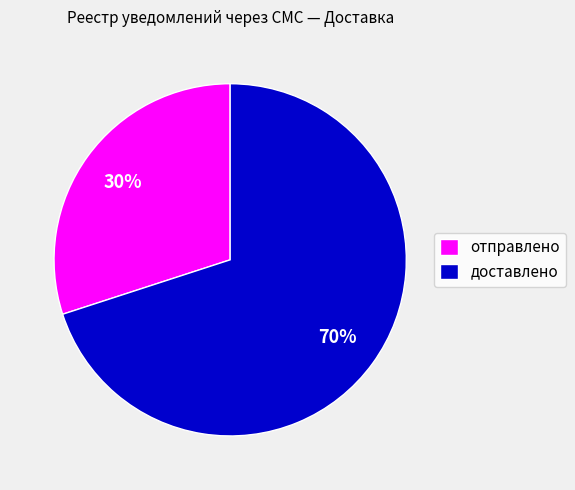

What is the ratio of the value at доставлено to the value at отправлено?

2.3